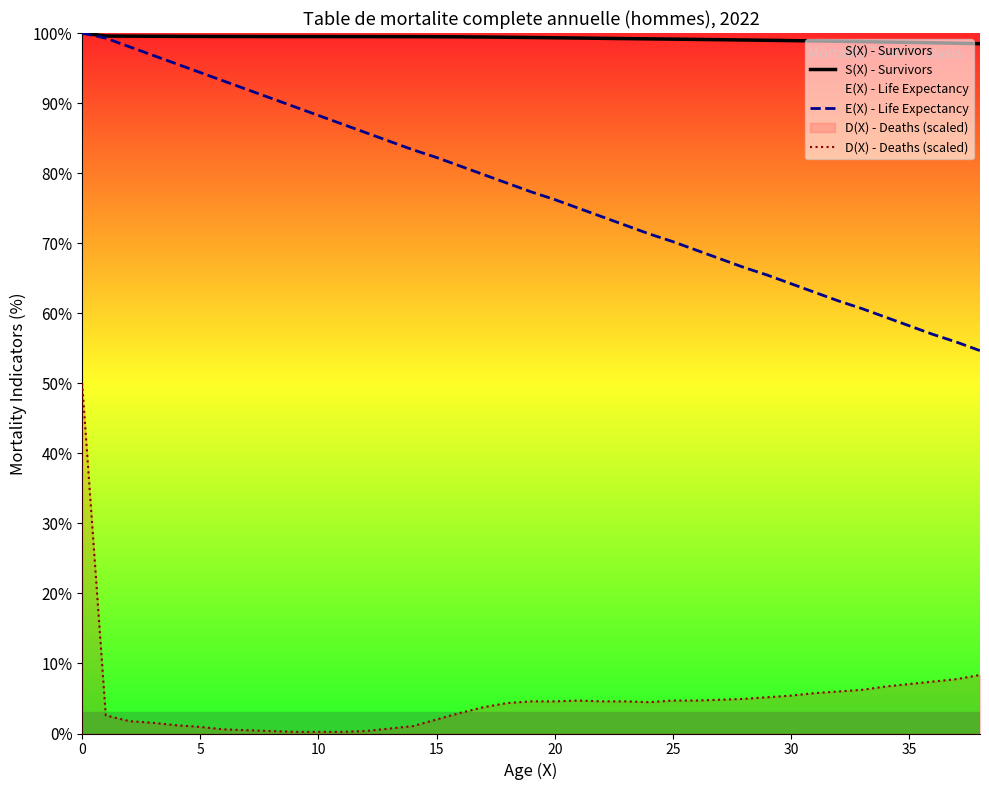

How many interior local peaks does the D(X) - Deaths (scaled) series have?

1